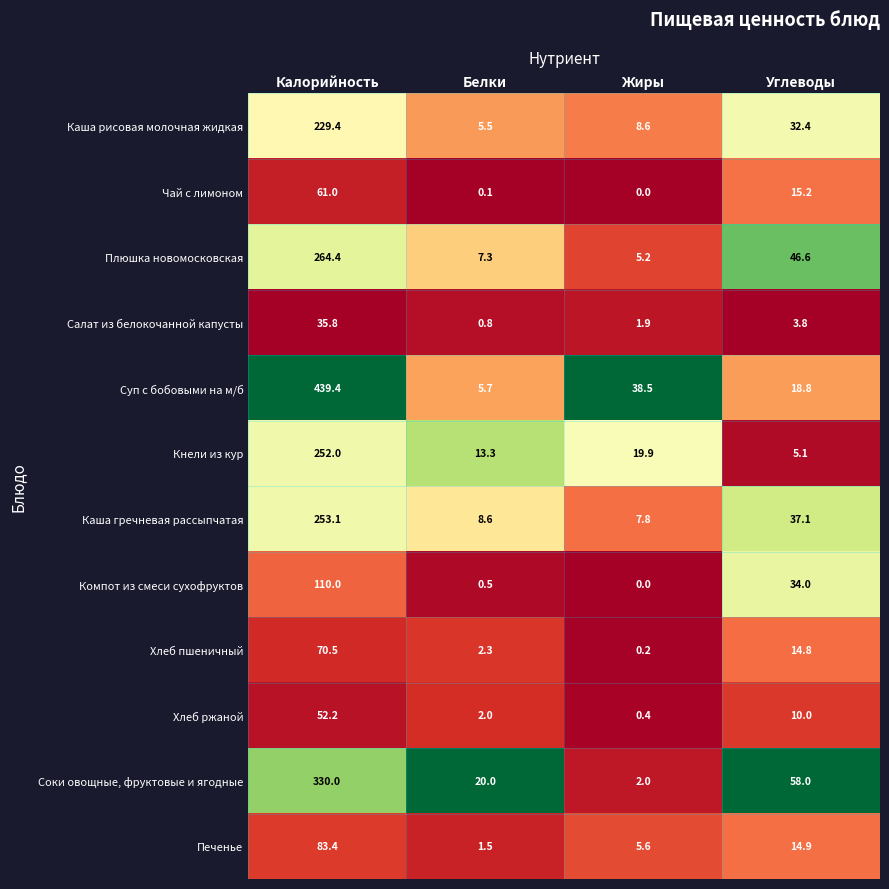

Which series changed the most between Белки and Жиры?

Суп с бобовыми на м/б